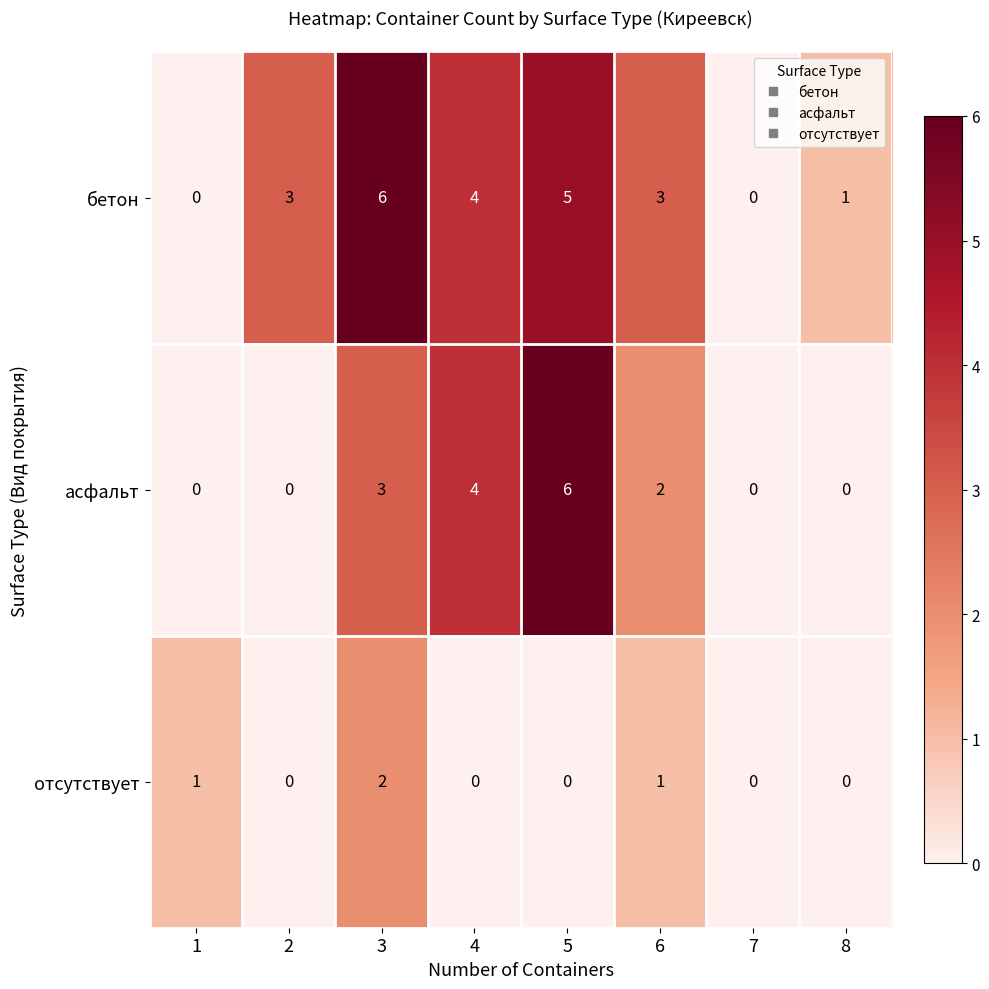

At which label does асфальт first exceed 2?

3